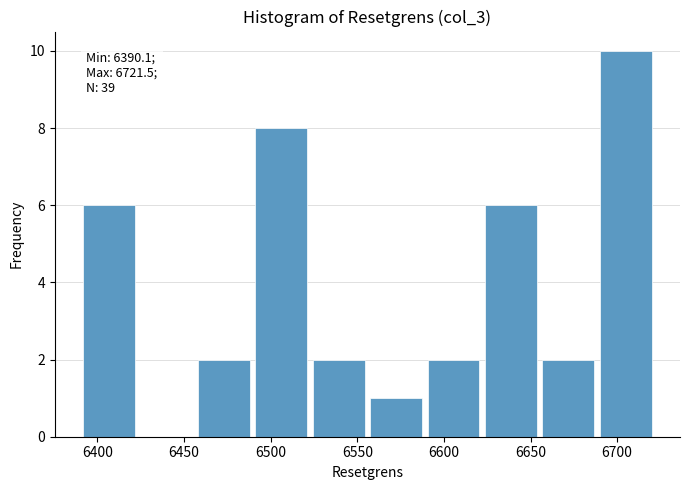

Over which range of the x-axis is the bar tallest?

6690 to 6720